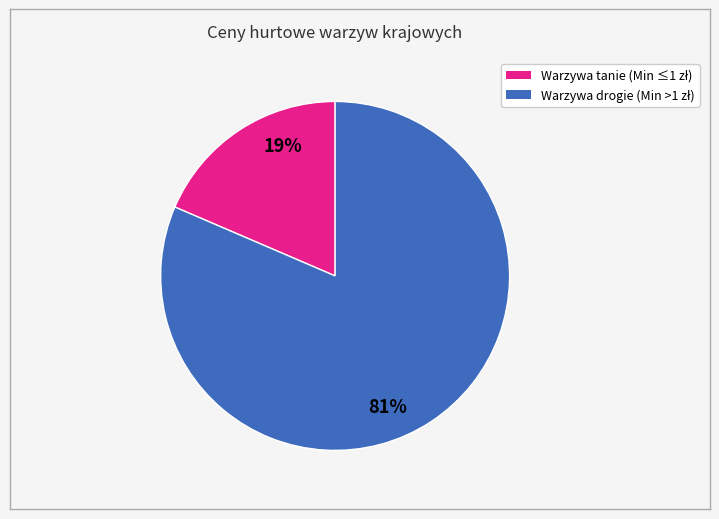

Is there any slice that represents more than half of the pie?

Yes